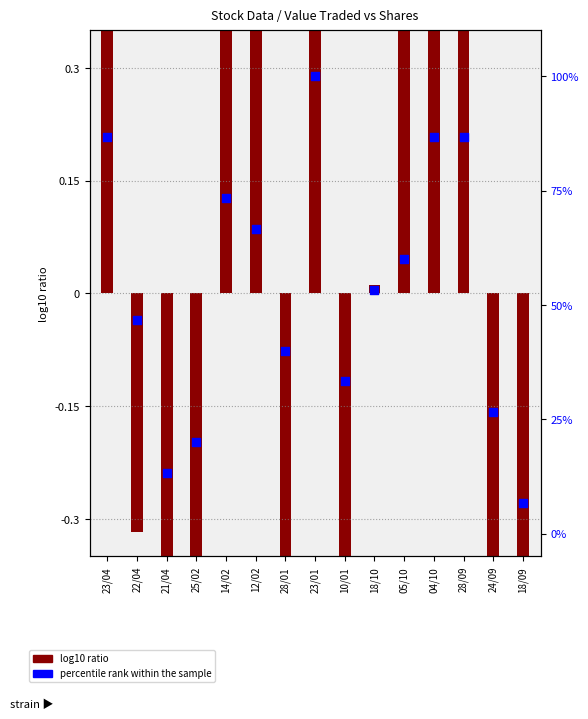

At how many categories does at least one series exceed 48?

8